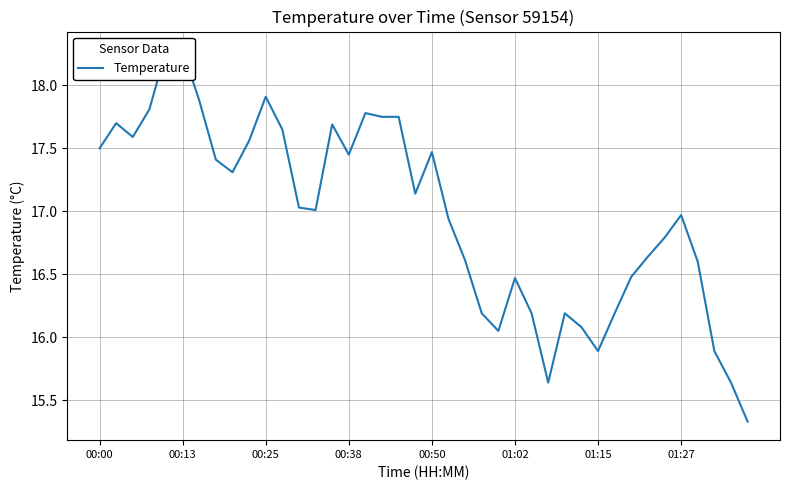

The chart shows a value of 6.7 at 37. True or false?

False